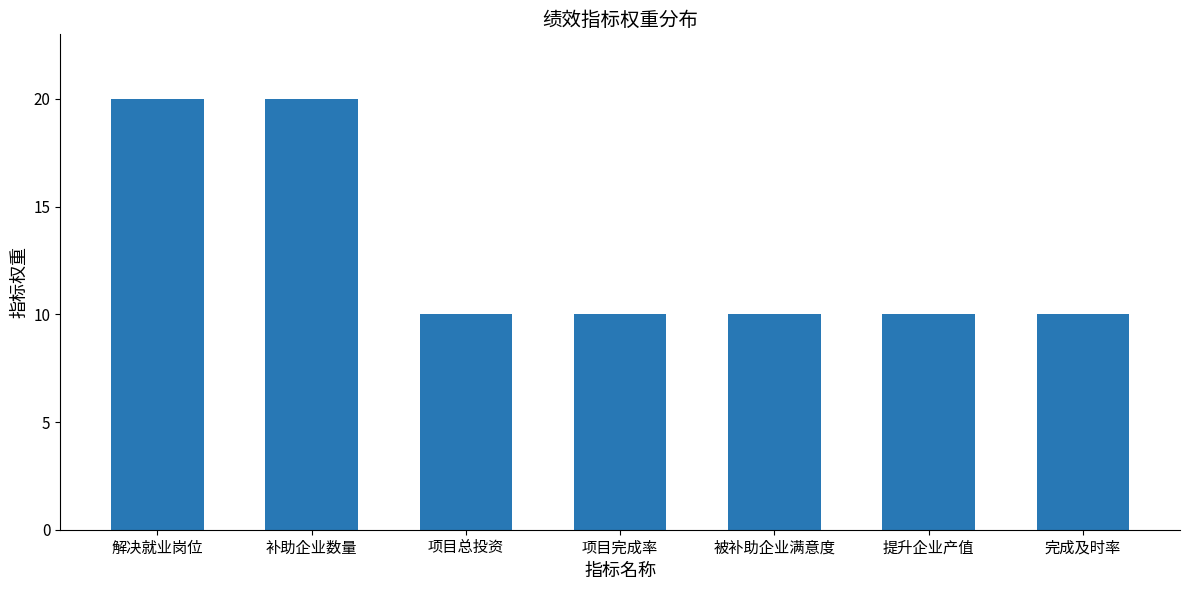

Approximately how many times larger is the value at 被补助企业满意度 compared to 解决就业岗位?

0.5